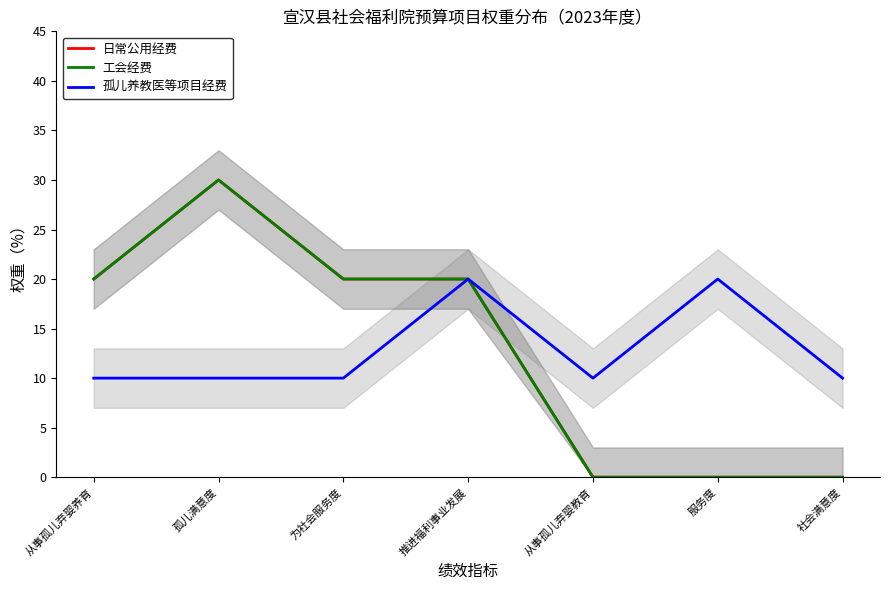

The 孤儿养教医等项目经费 series shows 10 at 孤儿满意度. True or false?

True